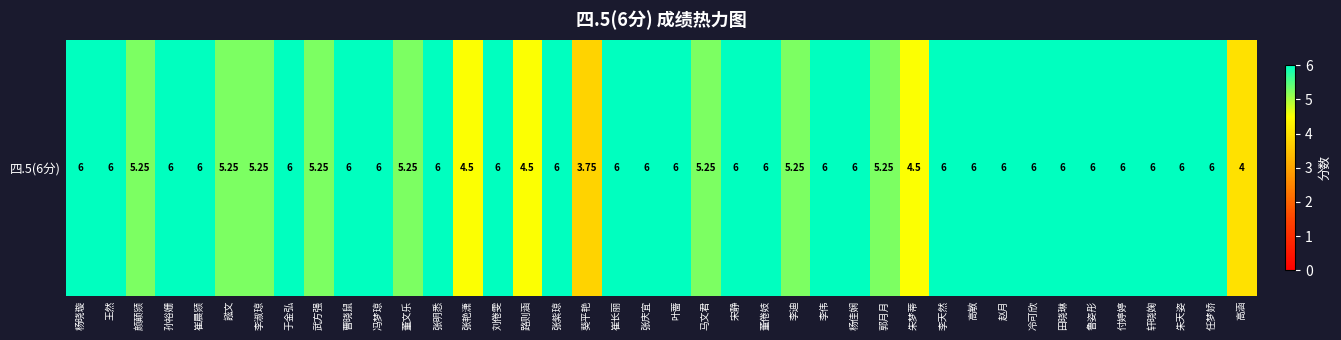

True or false: the data shows 8.4 at 刘倦雯.

False